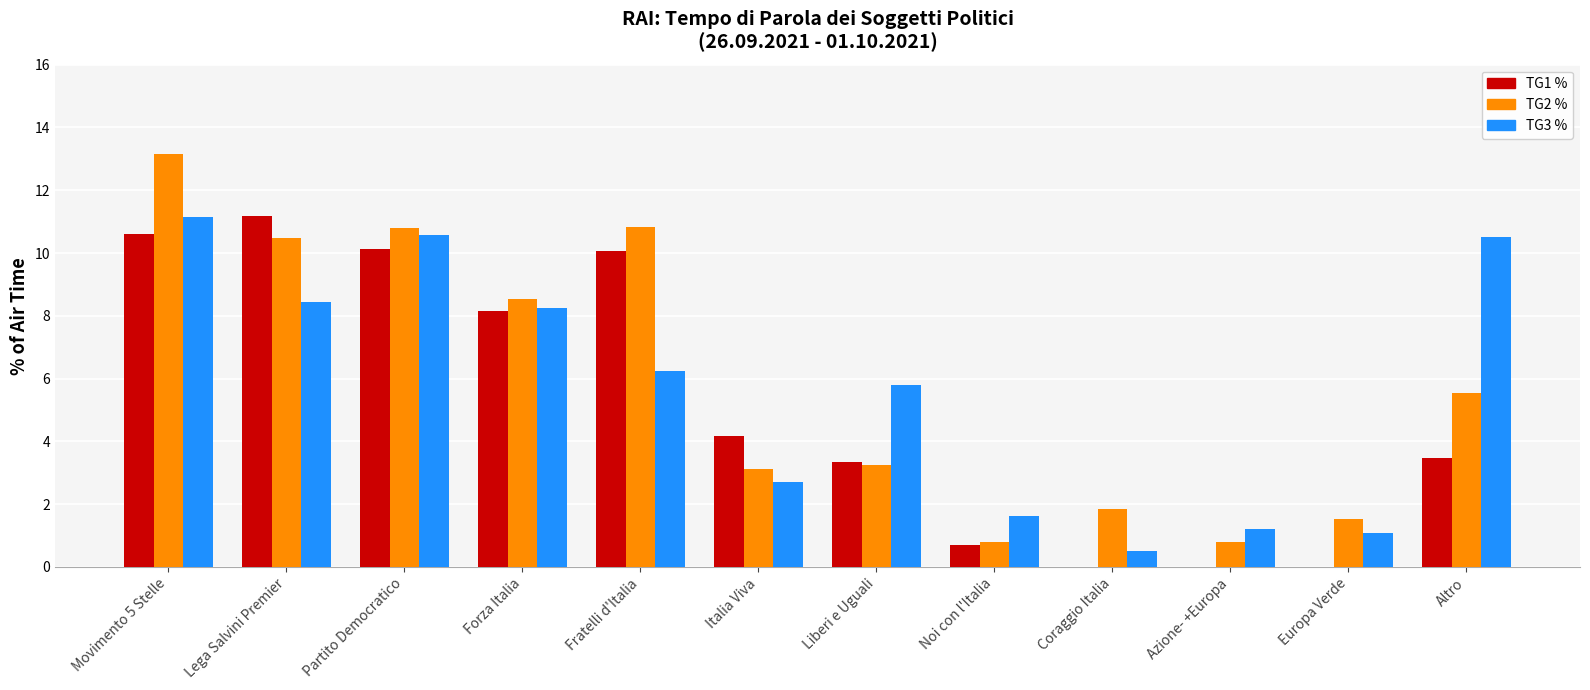

Which series changed the most between Partito Democratico and Liberi e Uguali?

TG2 %